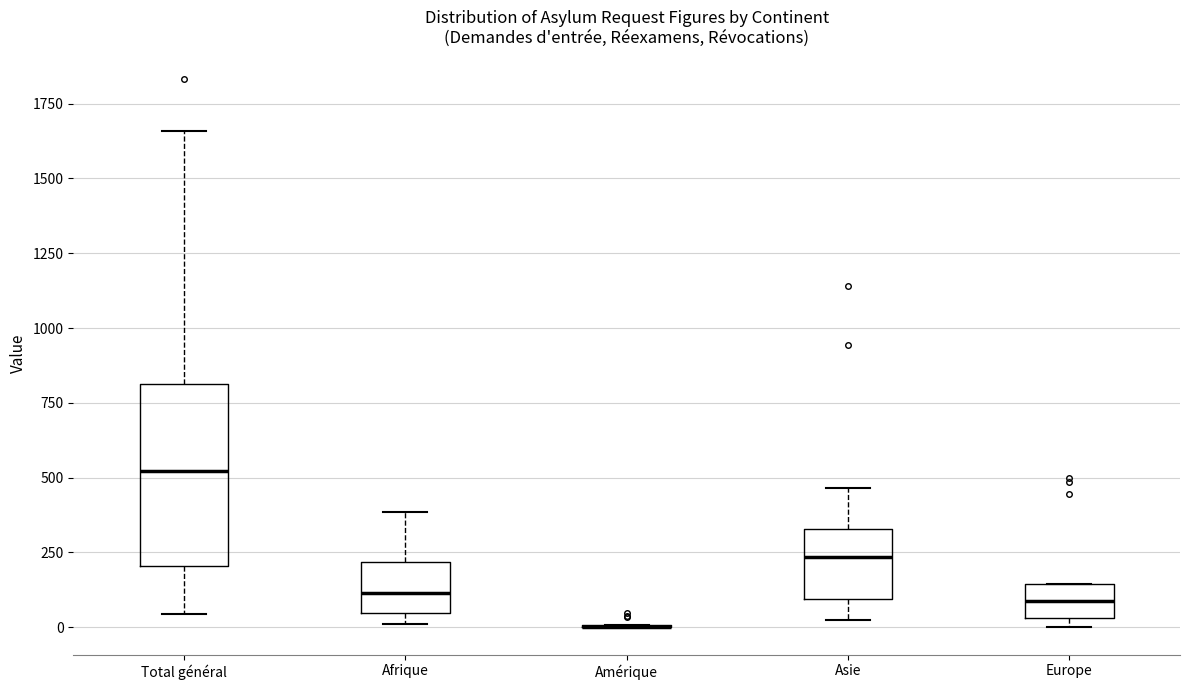

Where is the lower edge of the box for Europe on the y-axis? The values are not printed on the chart, so give them approximately, as read against the axis.

50